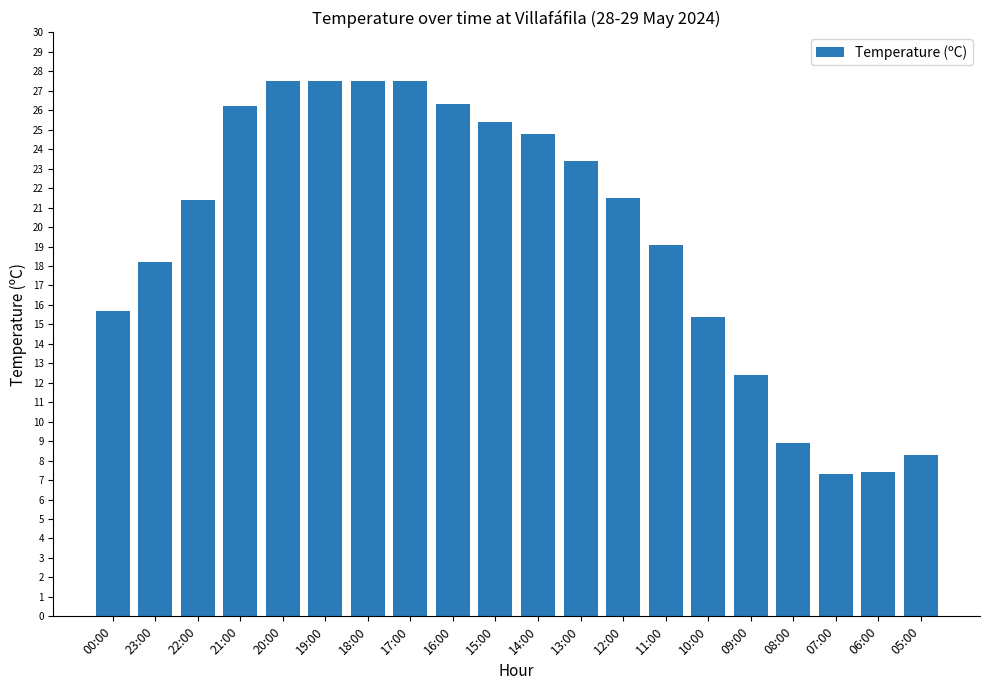

How many bars are there in total?

20